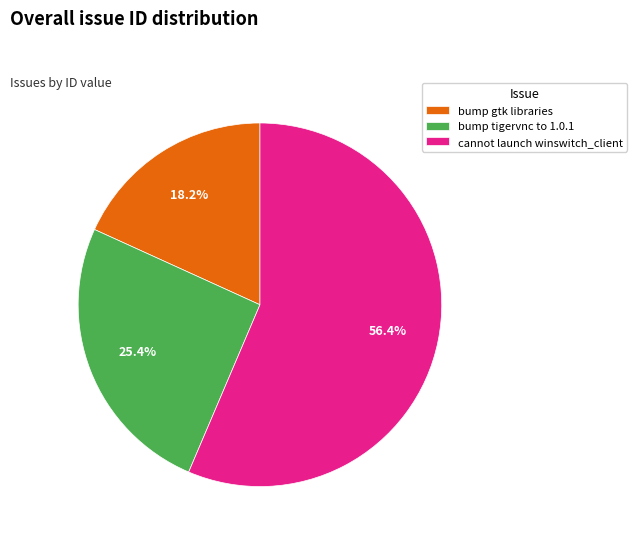

Which category accounts for the majority?

cannot launch winswitch_client